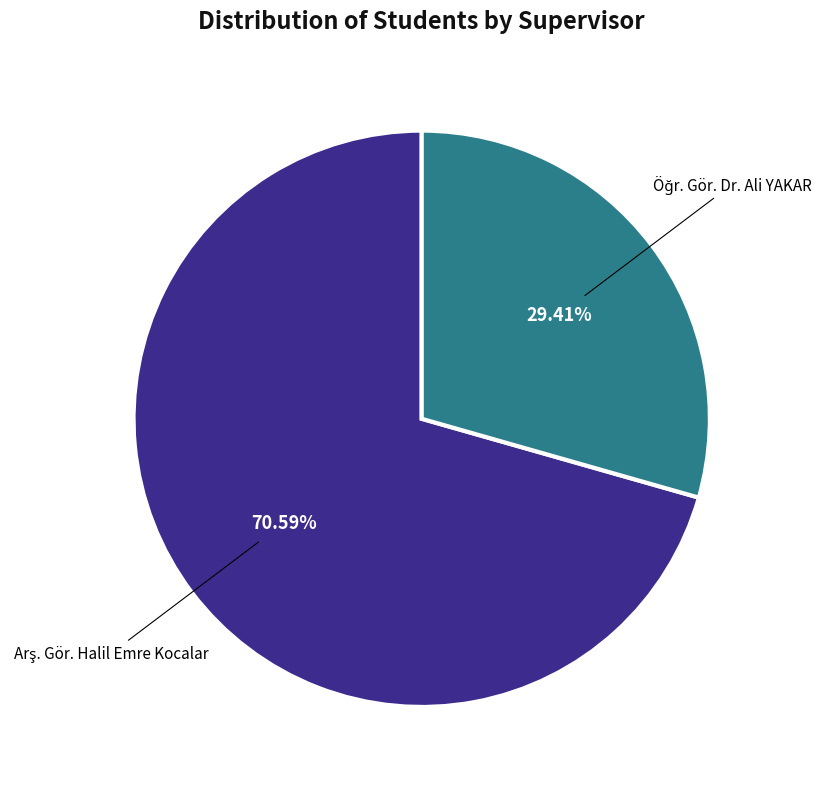

Is there a majority slice in this chart?

Yes